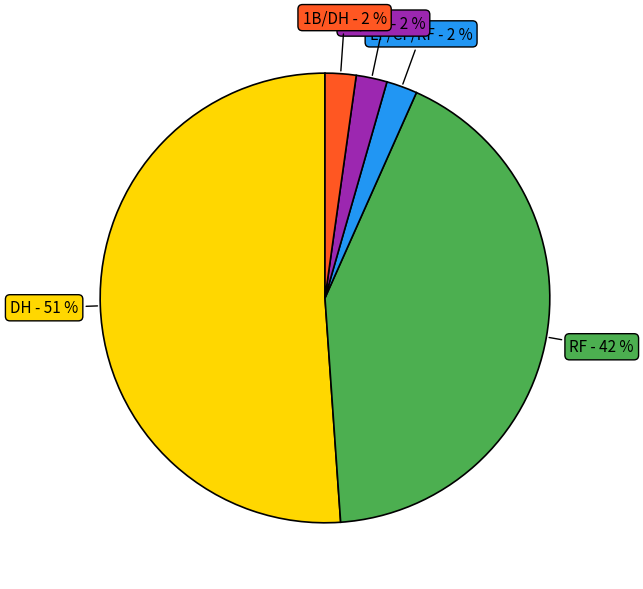

To the nearest percent, what portion does RF represent?

42%